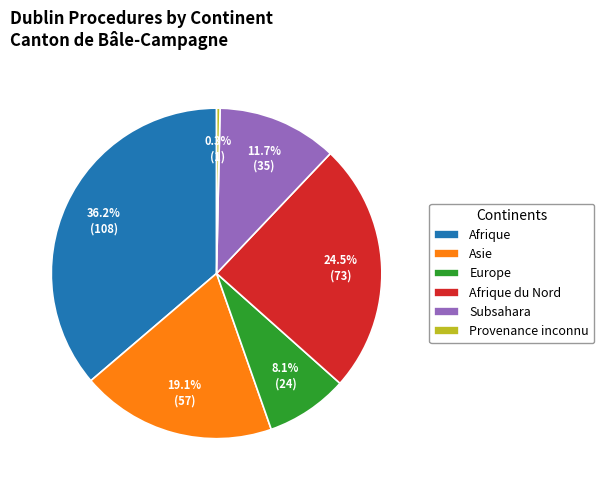

Rank the categories by value from lowest to highest.

Provenance inconnu, Europe, Subsahara, Asie, Afrique du Nord, Afrique